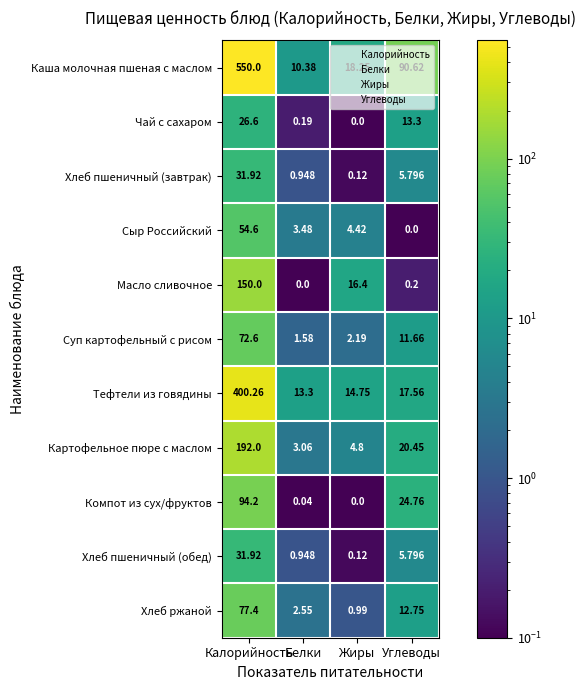

Count the number of categories in the chart.

4